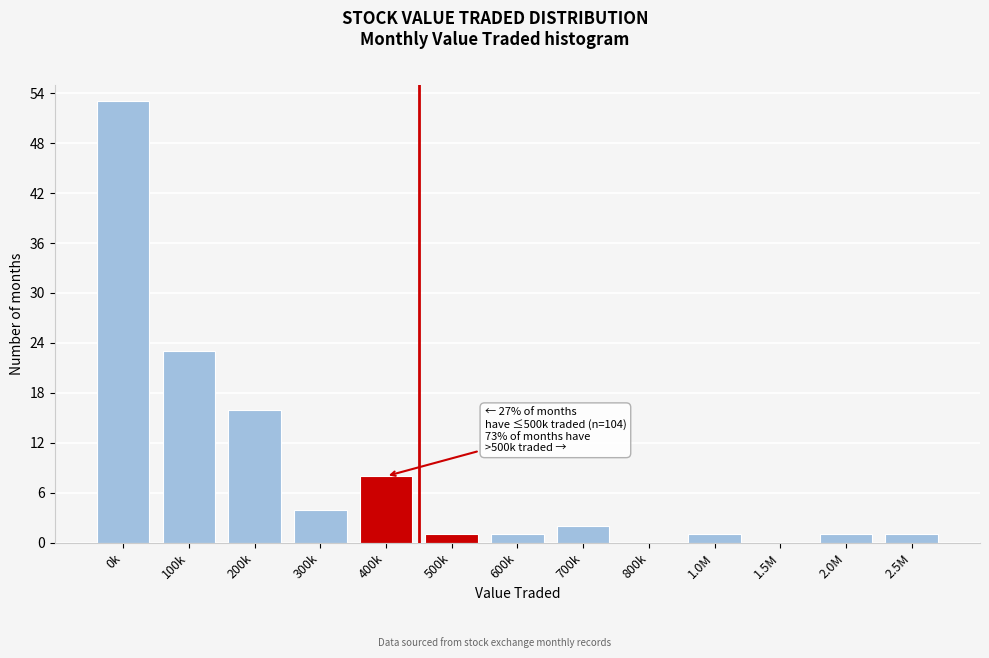

Reading right to left, extract all data points from this chart.

2.5M=1	2.0M=1	1.5M=0	1.0M=1	800k=0	700k=2	600k=1	500k=1	400k=8	300k=4	200k=16	100k=23	0k=53